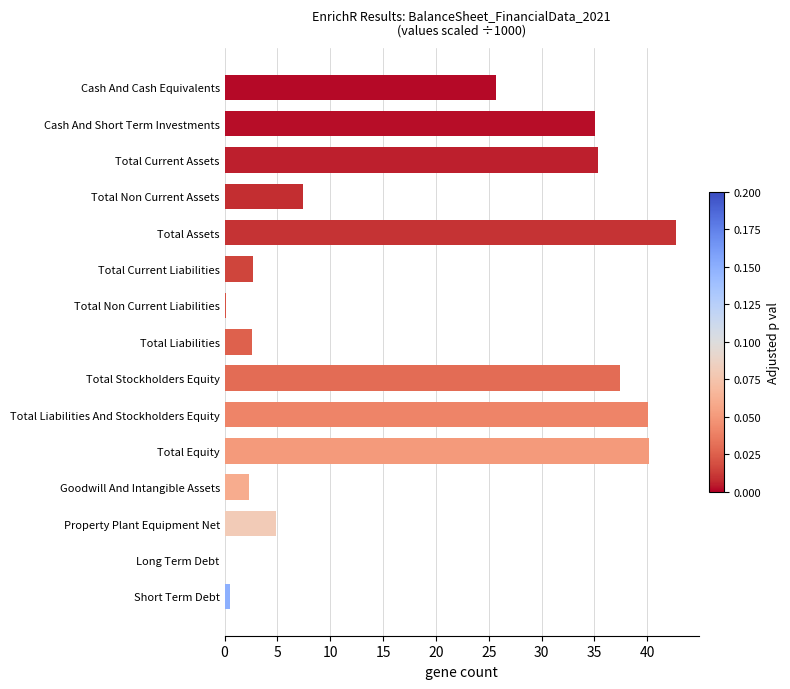

What is the sum of the values at Cash And Short Term Investments and Total Non Current Assets?

42.4